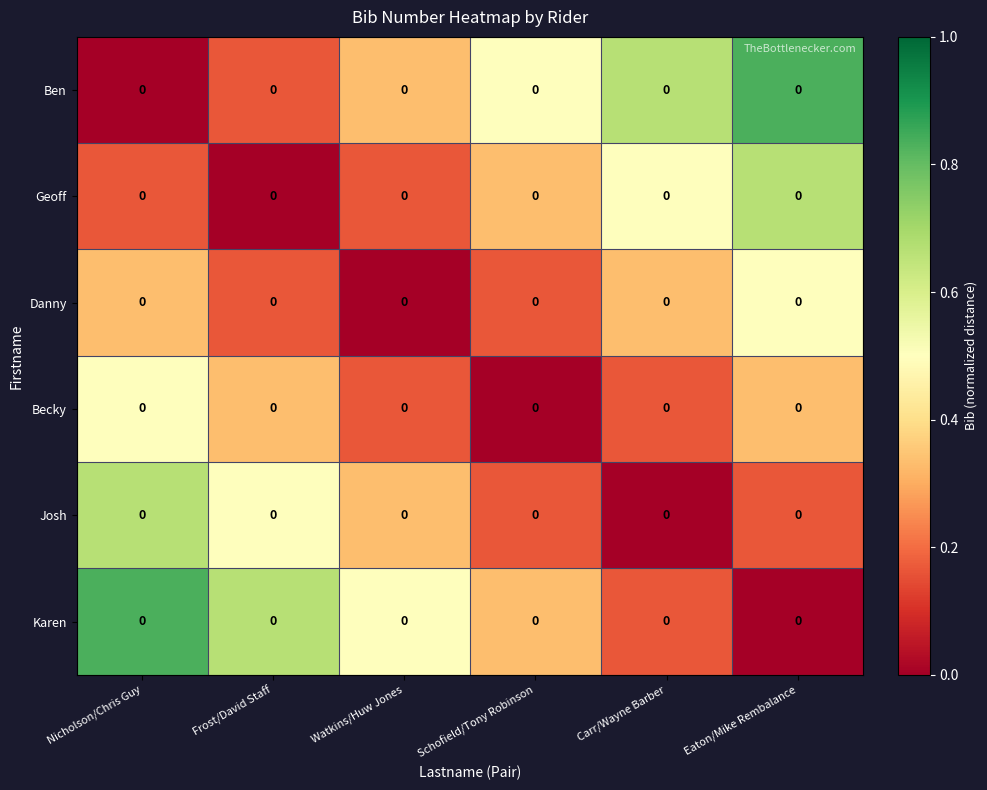

Rank the categories by Danny value from lowest to highest.

Watkins/Huw Jones, Frost/David Staff, Schofield/Tony Robinson, Nicholson/Chris Guy, Carr/Wayne Barber, Eaton/Mike Rembalance